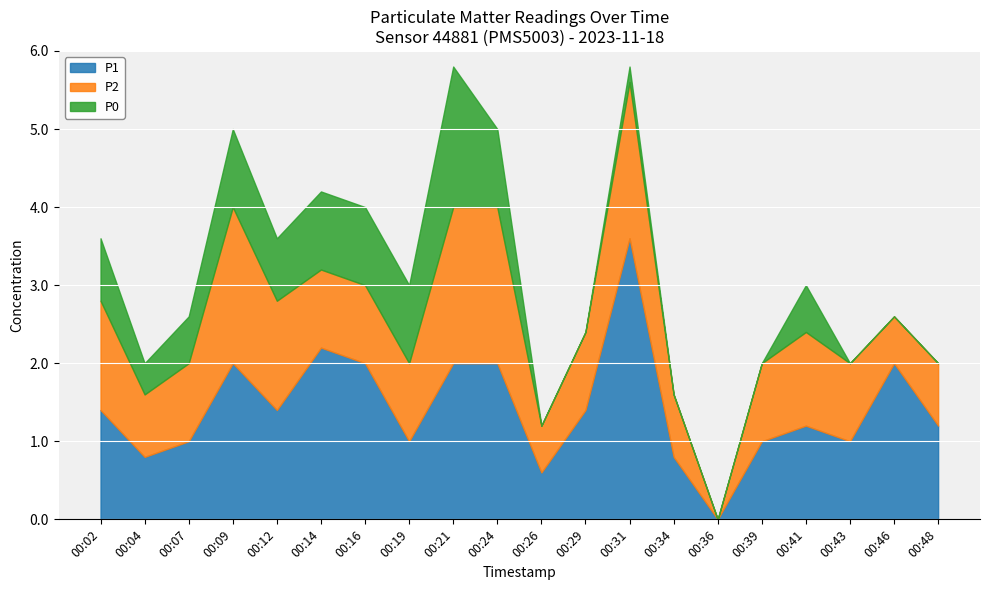

Reading left to right, transcribe all the data shown in this chart.

P1: 1.4	0.8	1.0	2.0	1.4	2.2	2.0	1.0	2.0	2.0	0.6	1.4	3.6	0.8	0.0	1.0	1.2	1.0	2.0	1.2
P2: 1.4	0.8	1.0	2.0	1.4	1.0	1.0	1.0	2.0	2.0	0.6	1.0	2.0	0.8	0.0	1.0	1.2	1.0	0.6	0.8
P0: 0.8	0.4	0.6	1.0	0.8	1.0	1.0	1.0	1.8	1.0	0.0	0.0	0.2	0.0	0.0	0.0	0.6	0.0	0.0	0.0